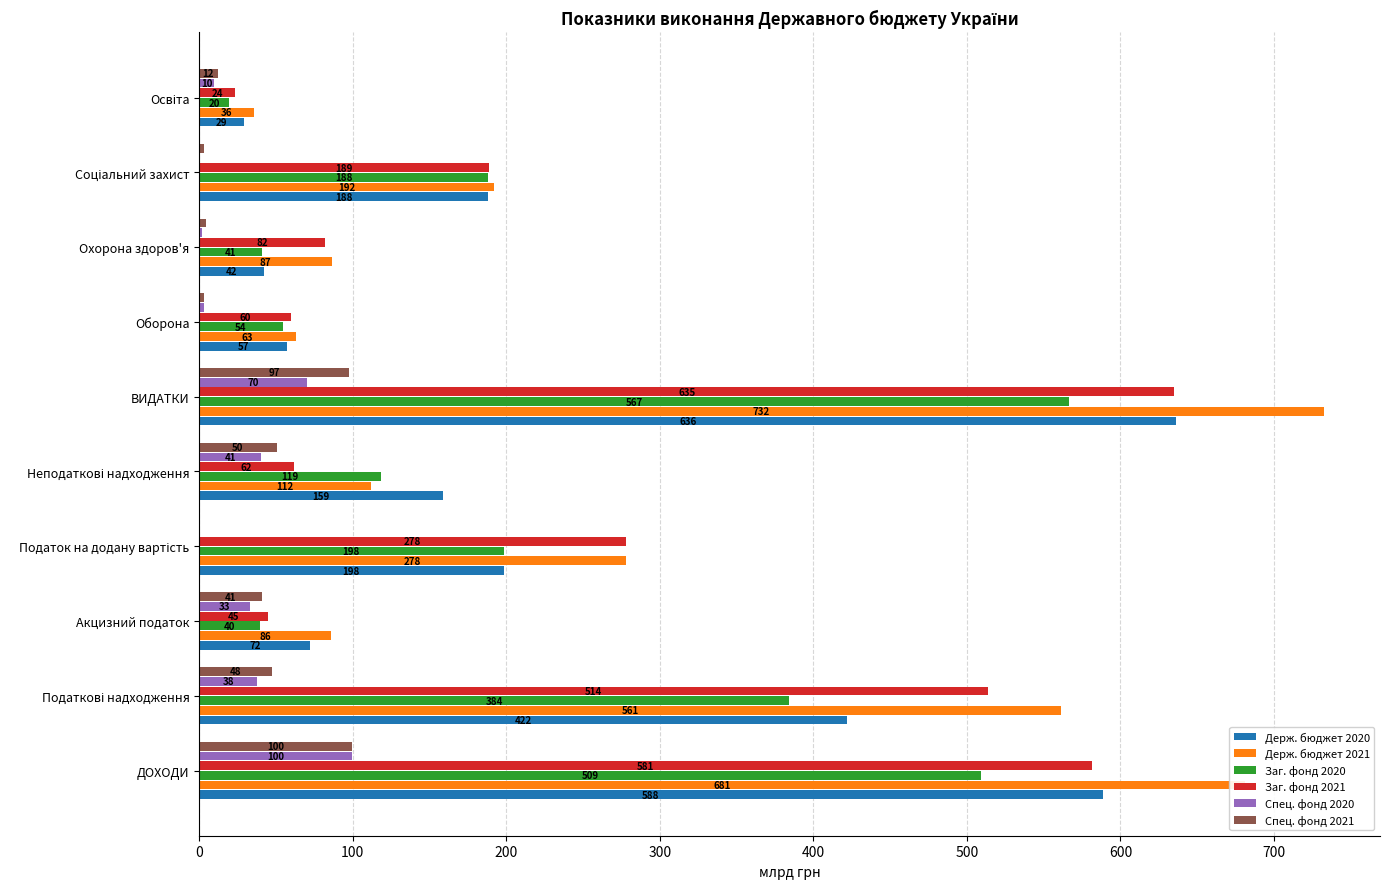

Read the Держ. бюджет 2020 value at ДОХОДИ.

588.5